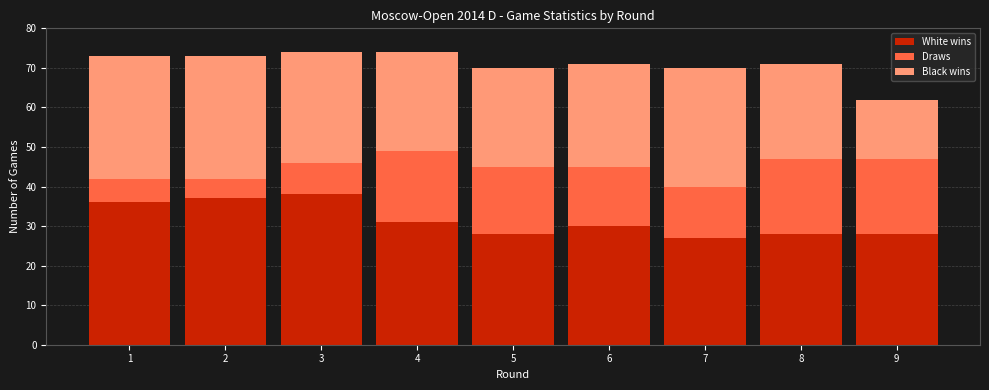

Reading right to left, what are the values for White wins?

28	28	27	30	28	31	38	37	36